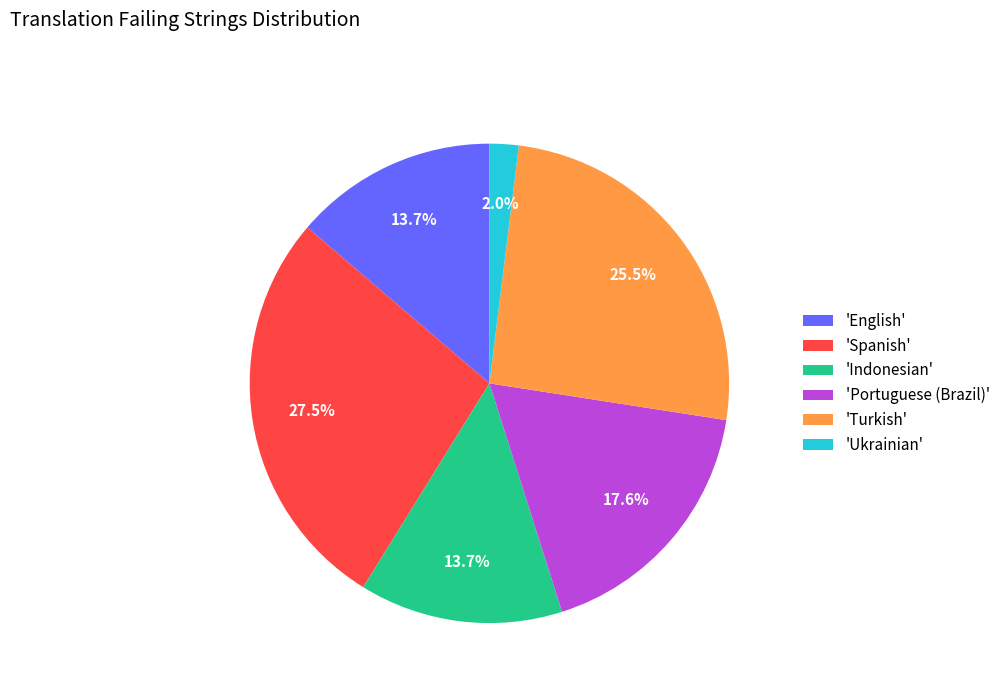

Which category has the smallest portion of the pie?

'Ukrainian'